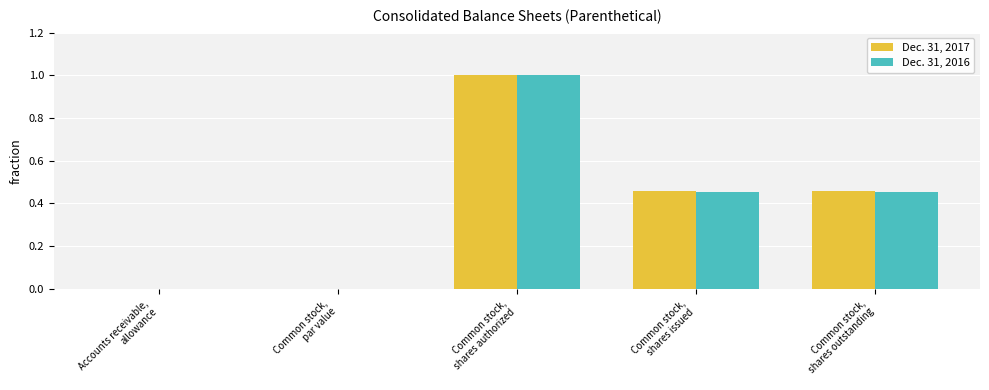

What is the maximum value for Dec. 31, 2017?

1.0